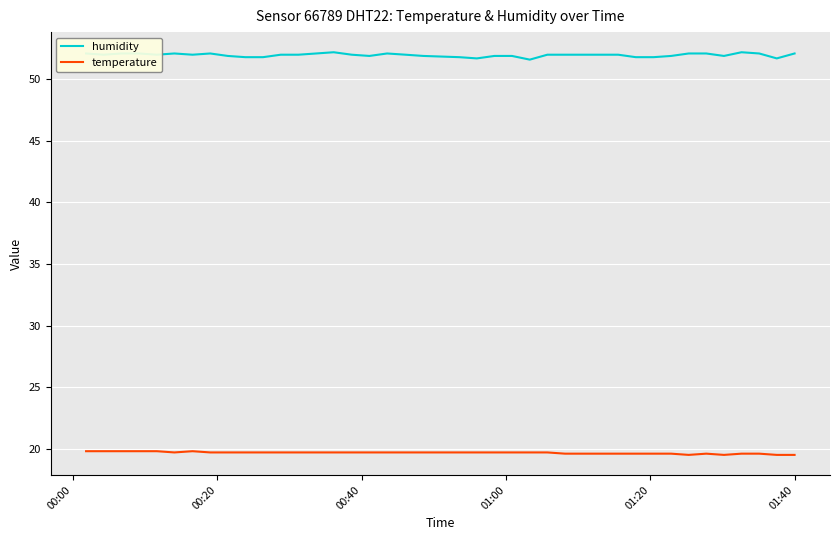

Which series has the widest spread of values?

humidity